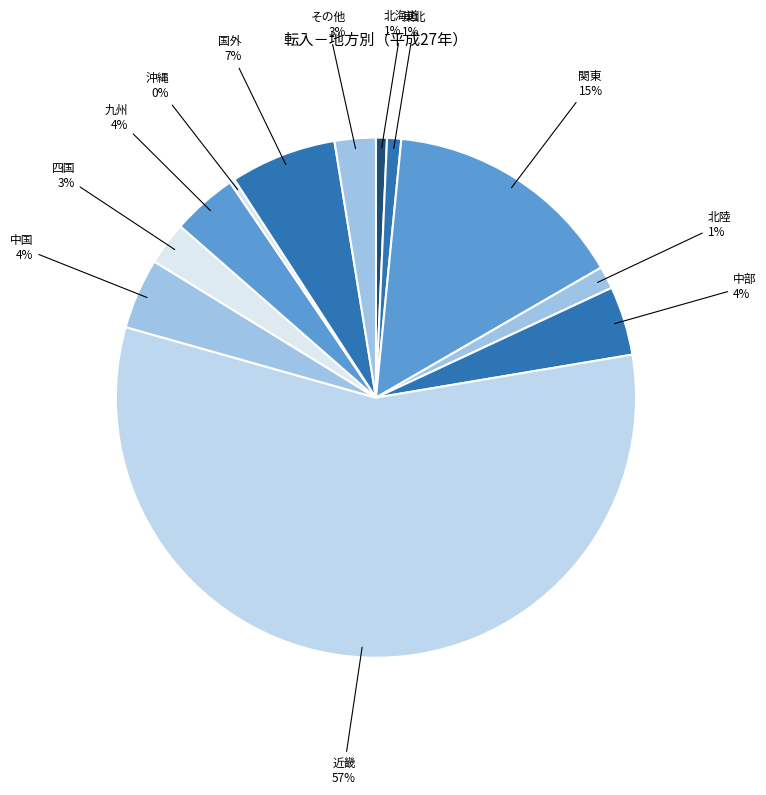

How many slices are in this pie chart?

12